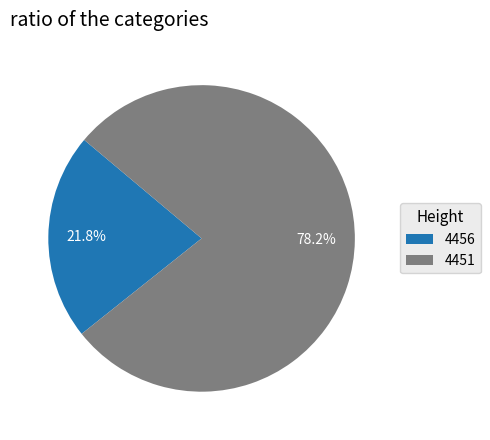

True or false: 4456 accounts for 31% of the total.

False